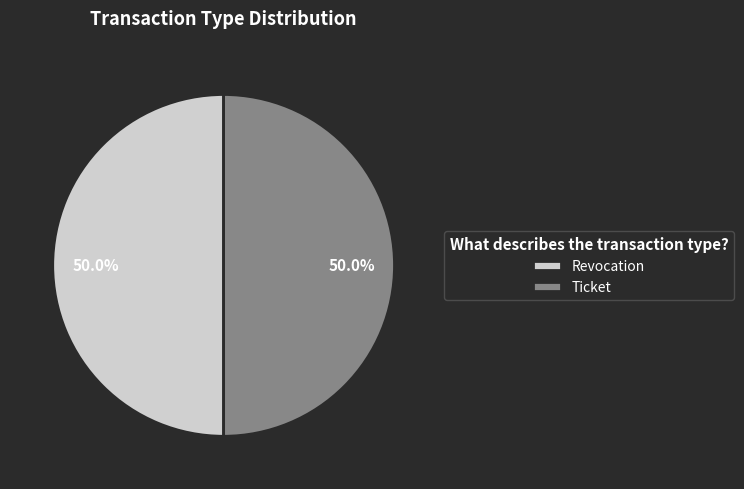

Count the number of slices in the pie.

2